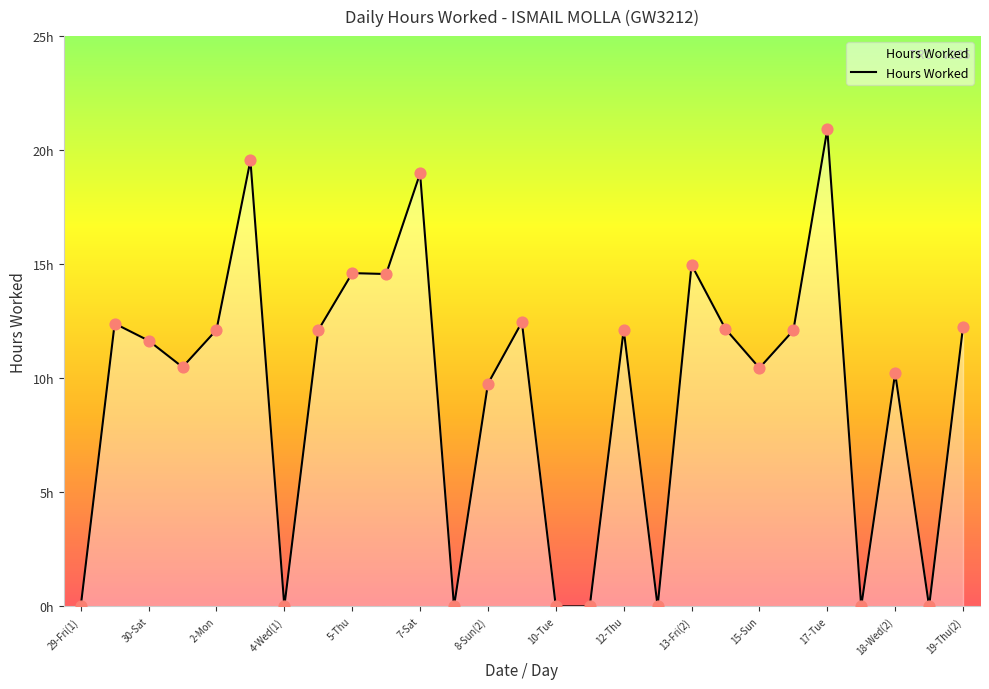

Is this an area chart (filled region under the line)?

Yes